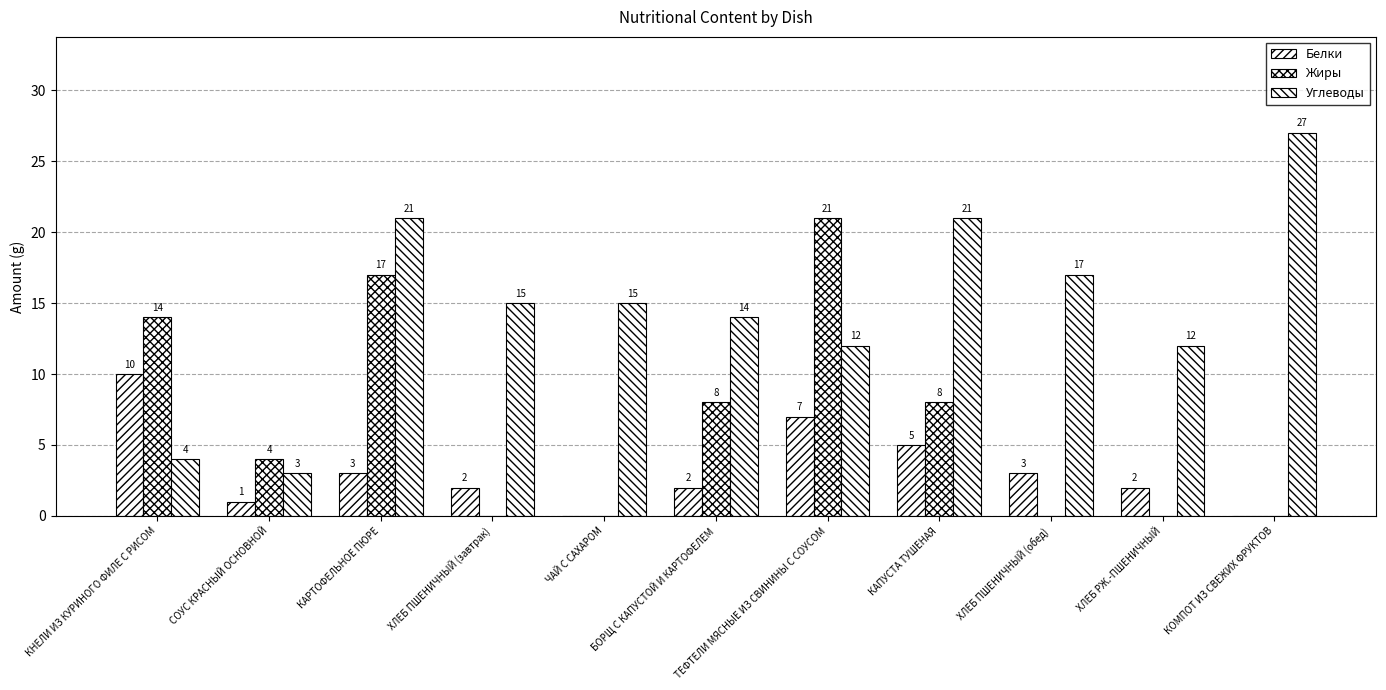

At which label does Белки reach its peak?

КНЕЛИ ИЗ КУРИНОГО ФИЛЕ С РИСОМ